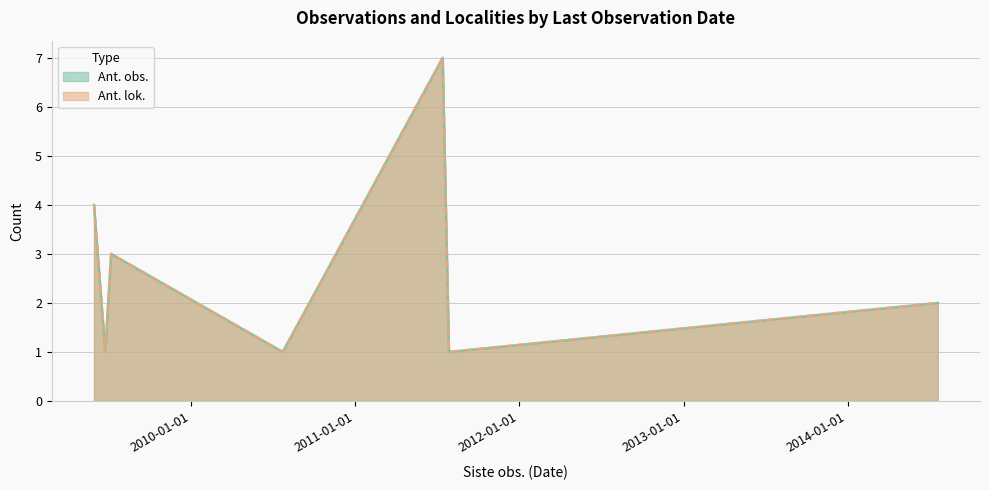

What is the sum of the Ant. lok. values at 2010-07-24 and 2009-05-30?

5